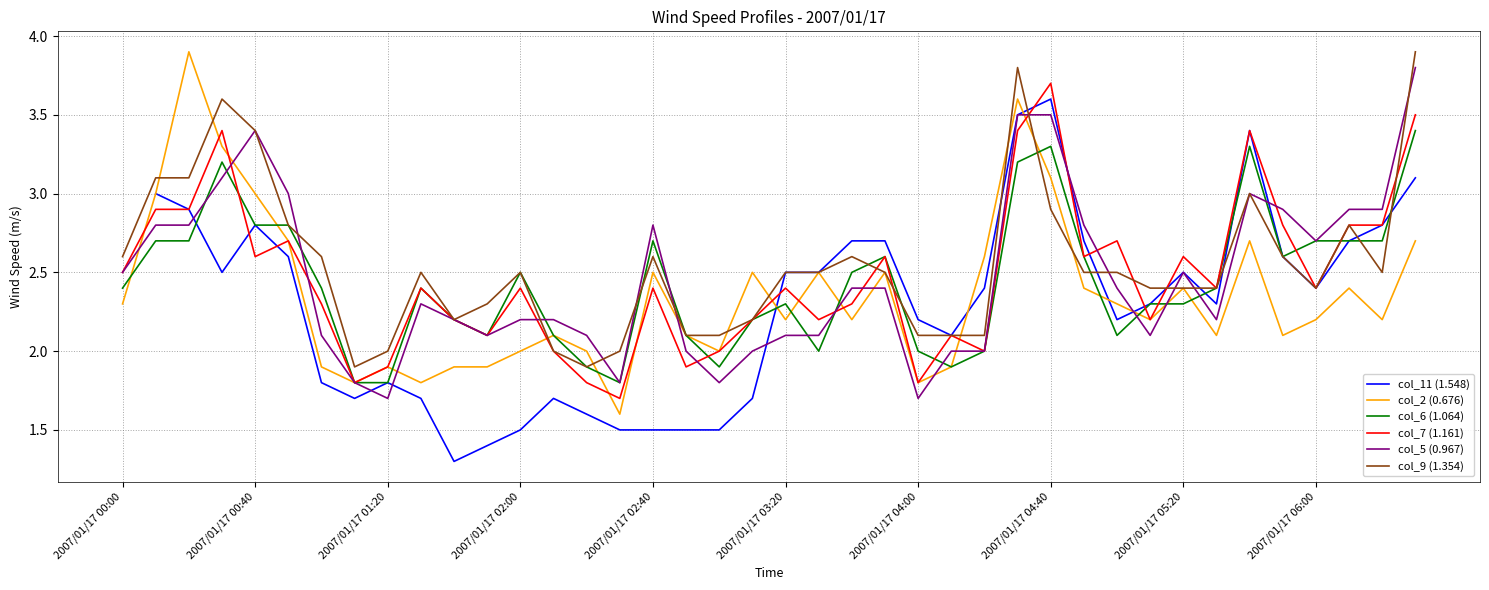

True or false: col_6 (1.064) has a value of 3.3 at 33.

False